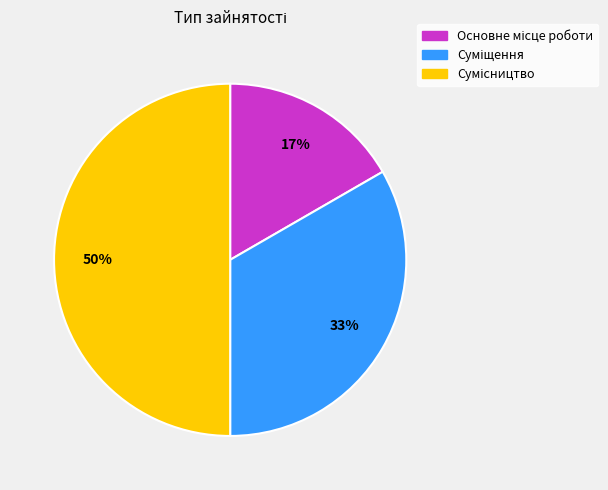

To the nearest percent, what is the average slice percentage?

33%